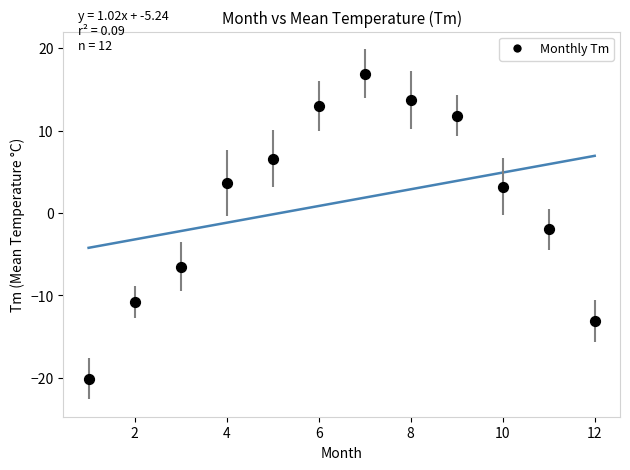

What is the average Y value?

1.4